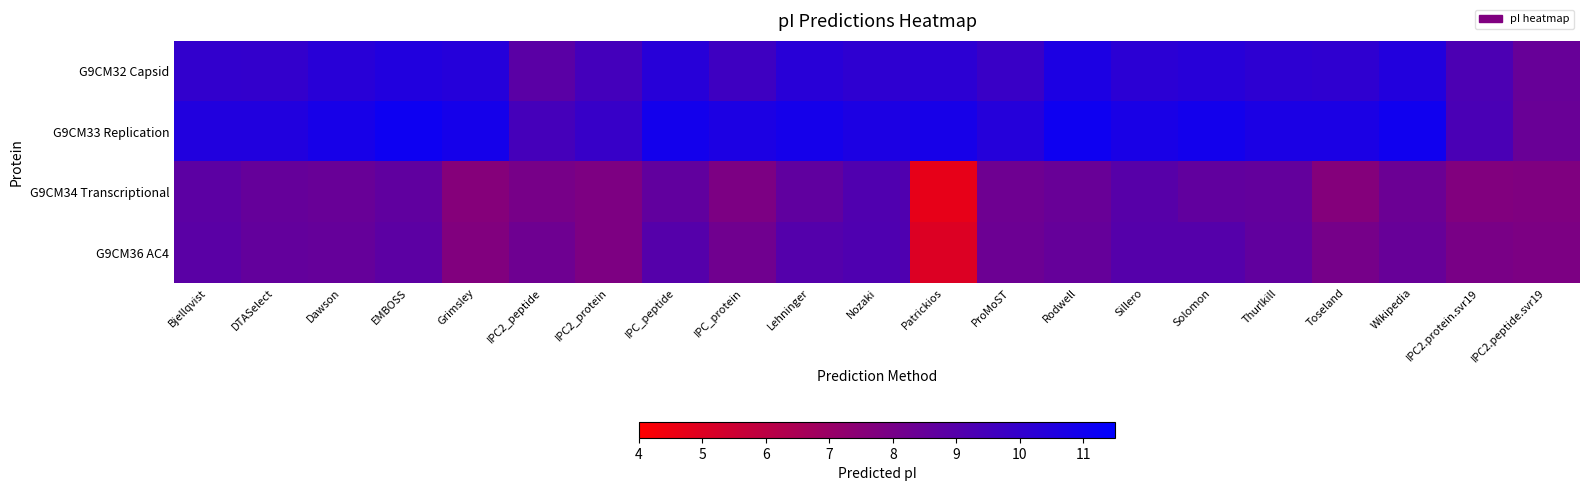

What is the maximum value shown in the chart?

11.1